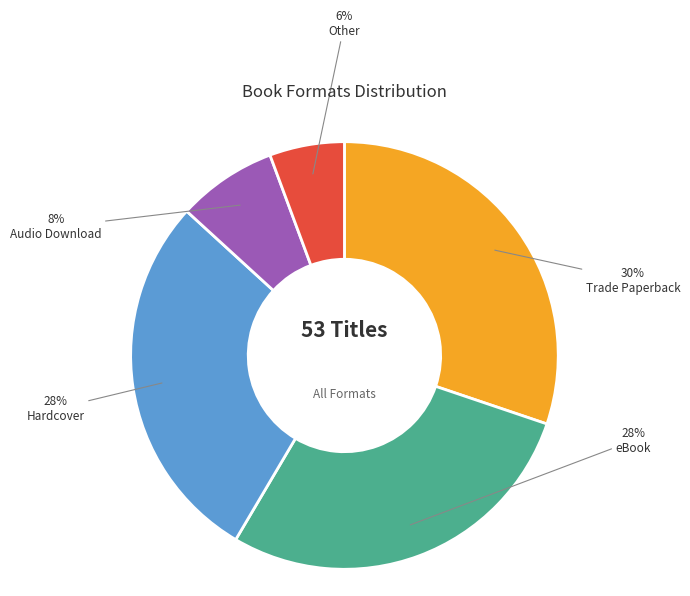

How many slices are in this pie chart?

5